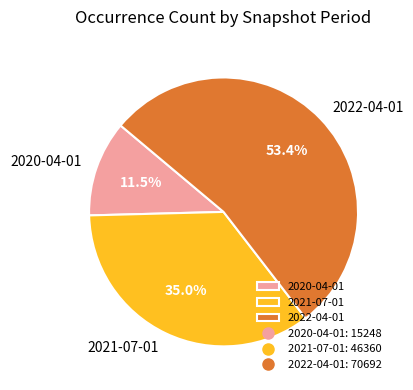

The 2020-04-01 slice represents 1% of the pie. True or false?

False